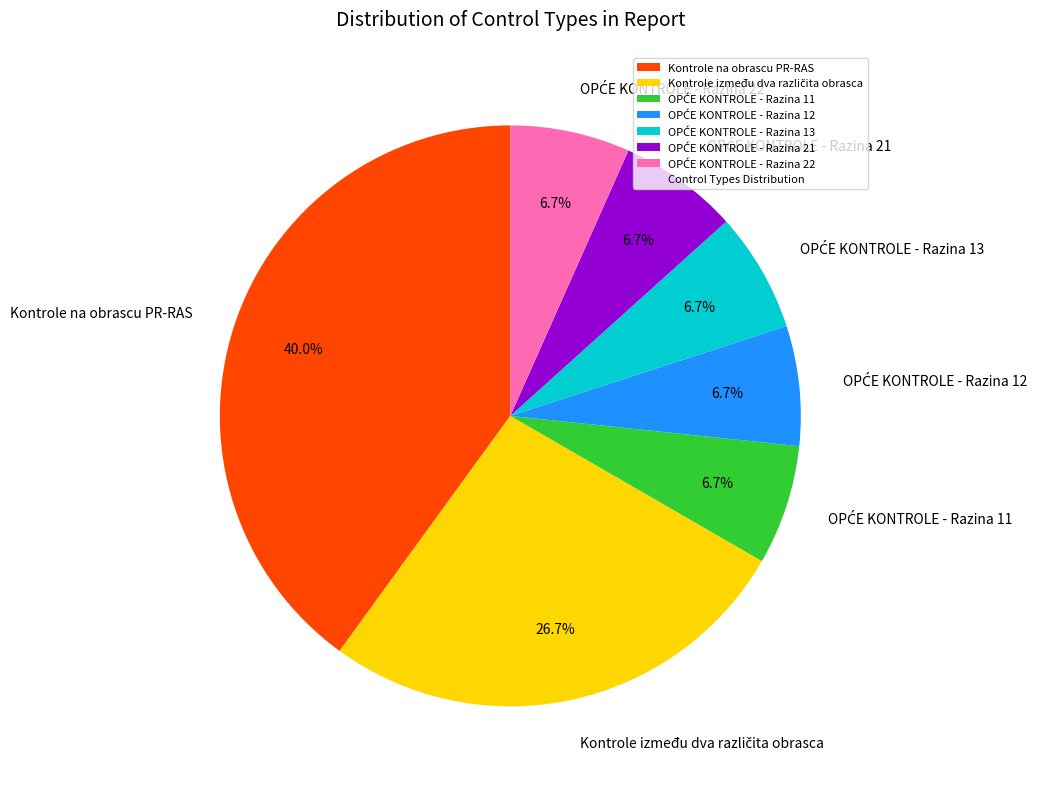

Is there a majority slice in this chart?

No